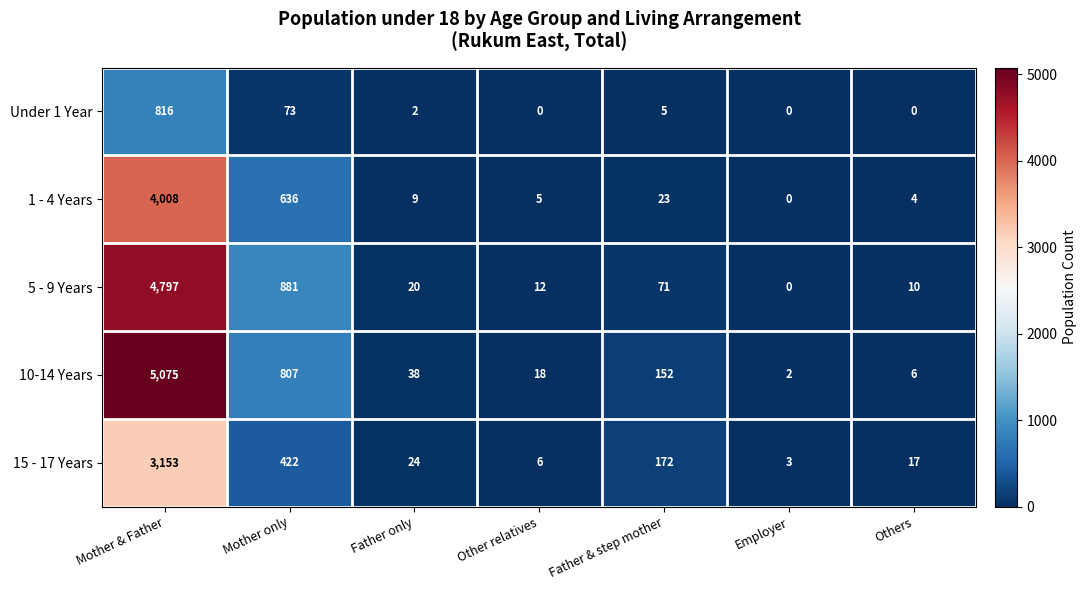

What is the difference between the highest and lowest values at Other relatives?

18